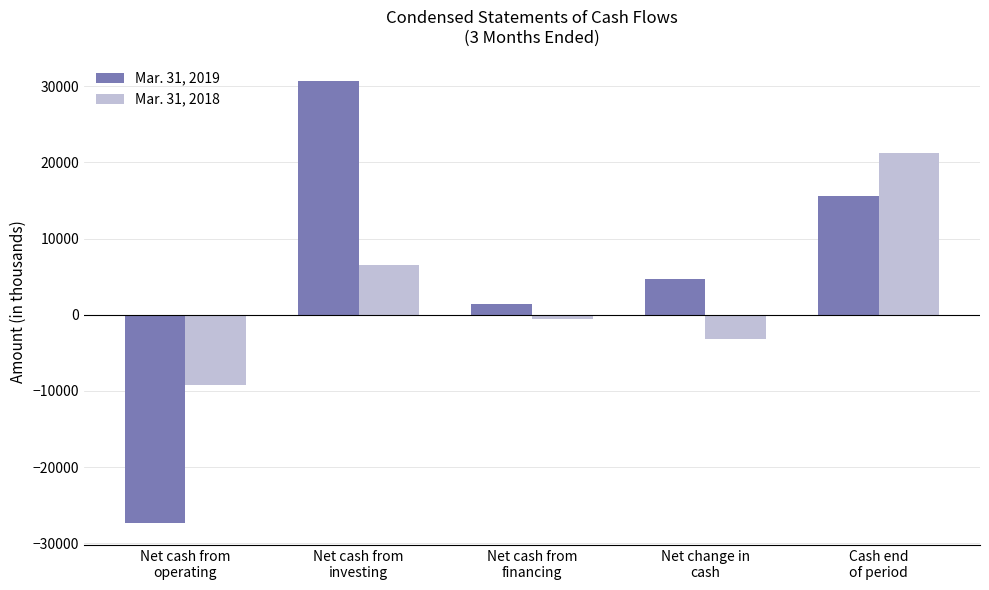

List the series in order of their overall mean, lowest first.

Mar. 31, 2018, Mar. 31, 2019